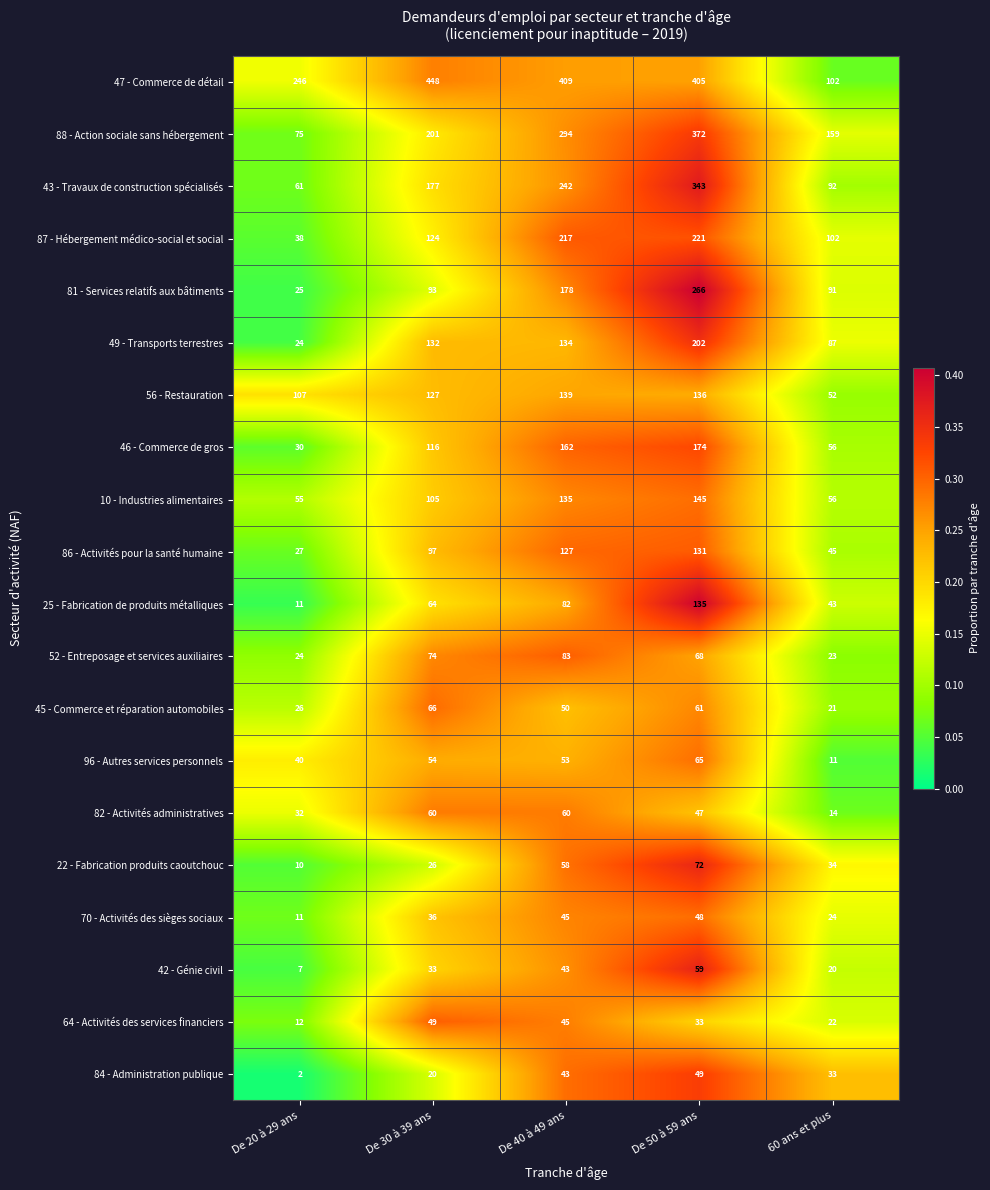

True or false: 81 - Services relatifs aux bâtiments has a value of 185 at De 50 à 59 ans.

False